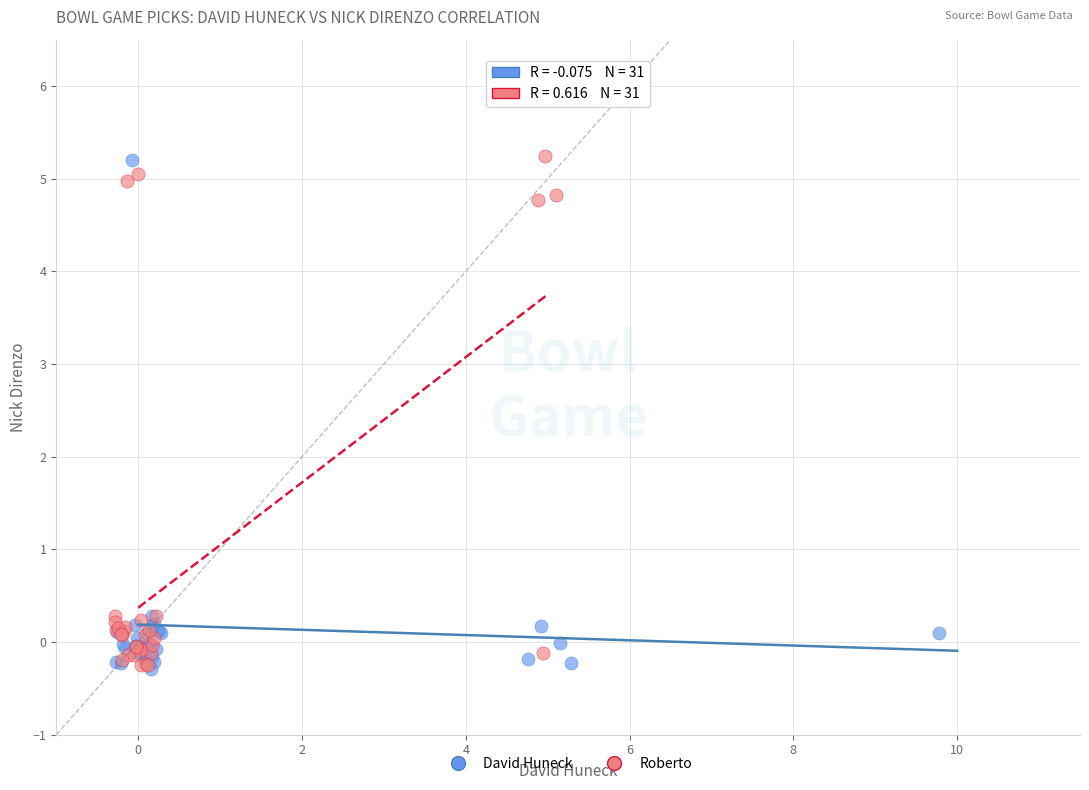

What are all the series names shown in the legend?

David Huneck, Roberto